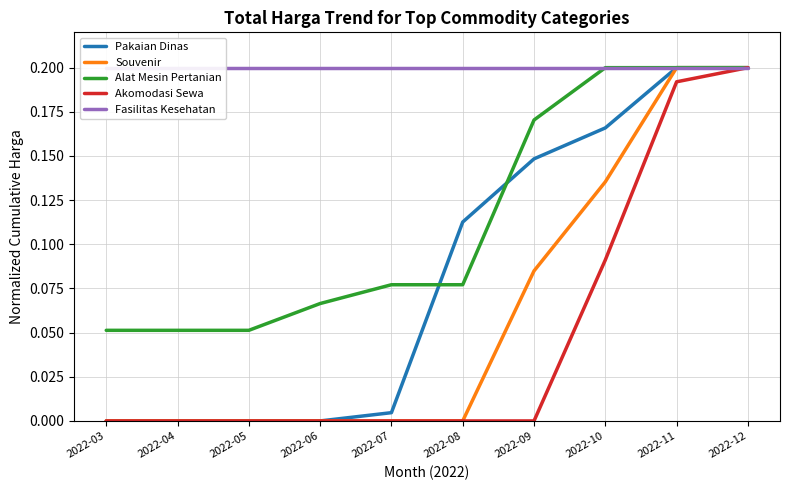

At which label is Souvenir closest to 0?

2022-03